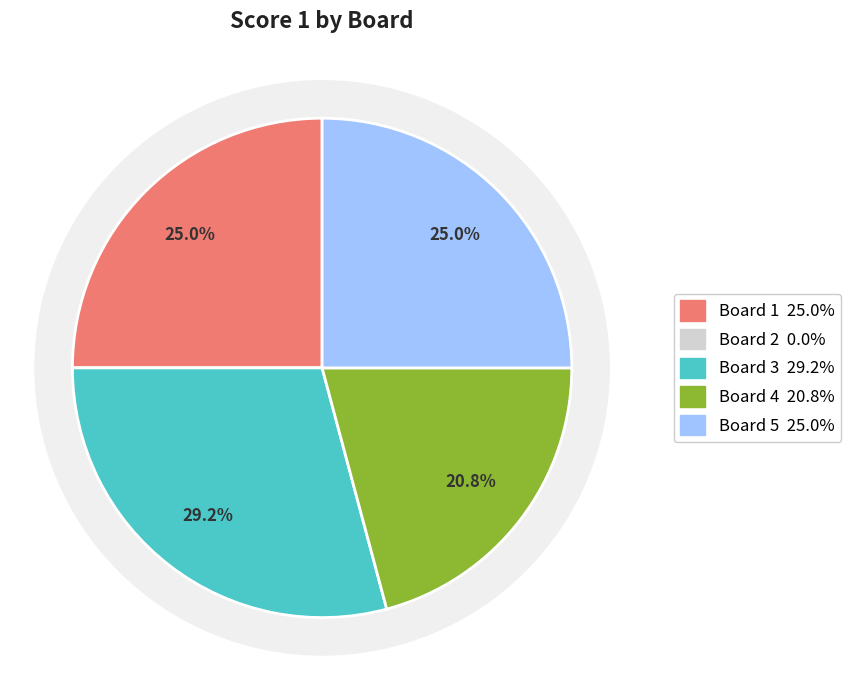

What portion of the pie excludes 2?

100.0%